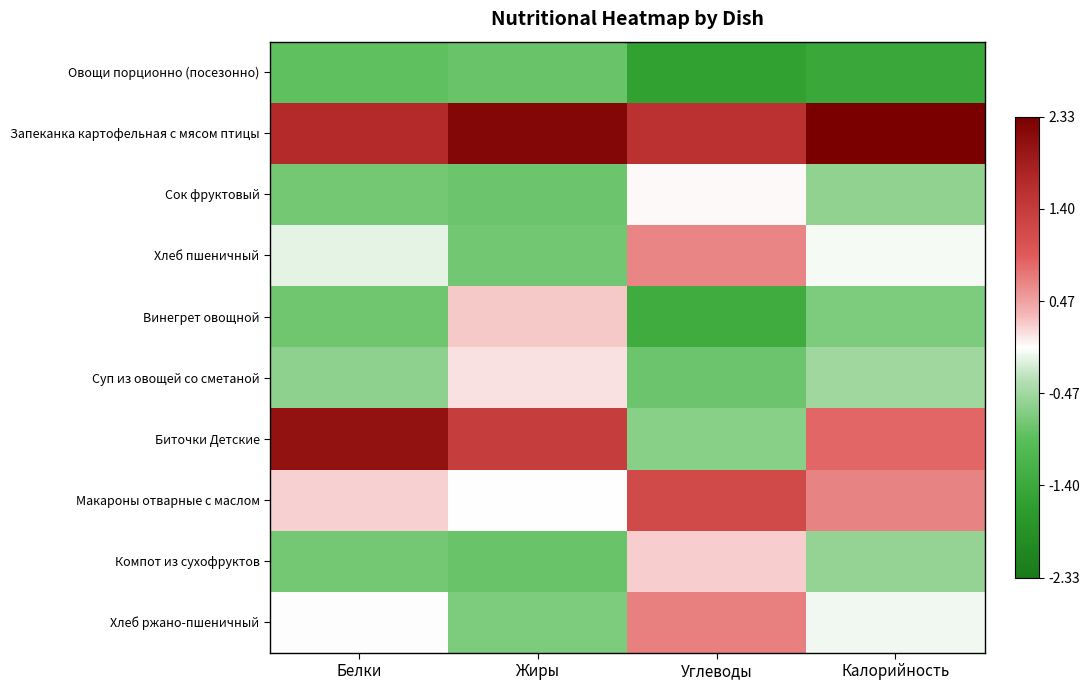

Reading right to left, list all the values displayed in this chart.

Овощи порционно (посезонно): Калорийность=-1.4	Углеводы=-1.6	Жиры=-0.8	Белки=-0.9
Запеканка картофельная с мясом птицы: Калорийность=2.3	Углеводы=1.6	Жиры=2.2	Белки=1.7
Сок фруктовый: Калорийность=-0.6	Углеводы=0.0	Жиры=-0.8	Белки=-0.8
Хлеб пшеничный: Калорийность=-0.1	Углеводы=0.6	Жиры=-0.8	Белки=-0.1
Винегрет овощной: Калорийность=-0.7	Углеводы=-1.3	Жиры=0.2	Белки=-0.8
Суп из овощей со сметаной: Калорийность=-0.5	Углеводы=-0.8	Жиры=0.1	Белки=-0.6
Биточки Детские: Калорийность=0.8	Углеводы=-0.6	Жиры=1.4	Белки=2.0
Макароны отварные с маслом: Калорийность=0.7	Углеводы=1.2	Жиры=-0.0	Белки=0.2
Компот из сухофруктов: Калорийность=-0.6	Углеводы=0.2	Жиры=-0.8	Белки=-0.8
Хлеб ржано-пшеничный: Калорийность=-0.1	Углеводы=0.7	Жиры=-0.7	Белки=0.0